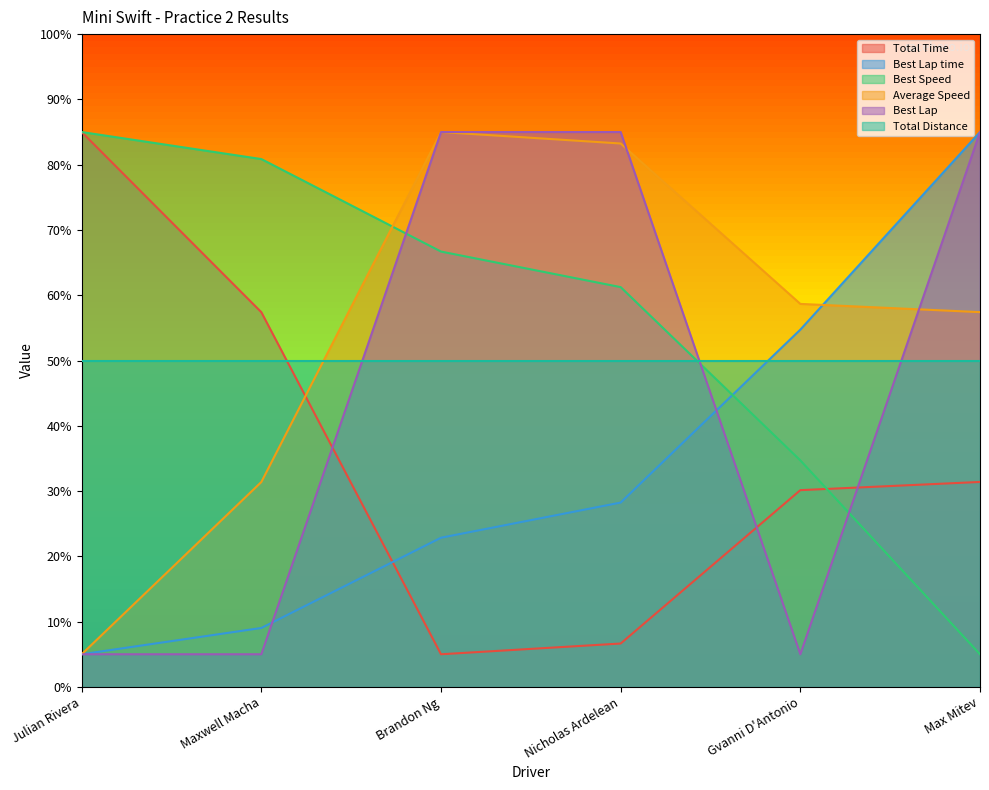

What is the label of the 5th point from the left?

Gvanni D'Antonio